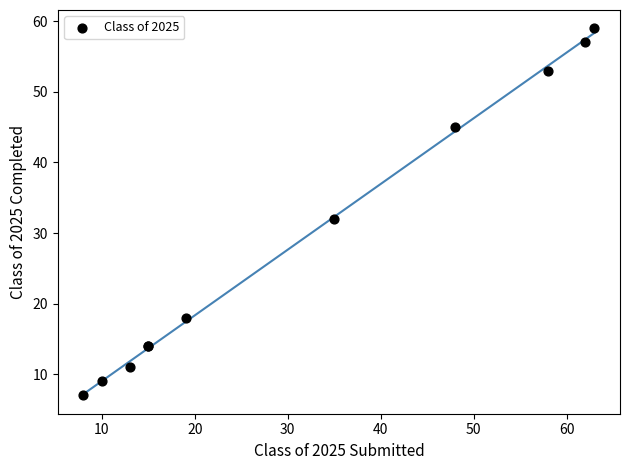

What Y value in the scatter plot is closest to 33?

32